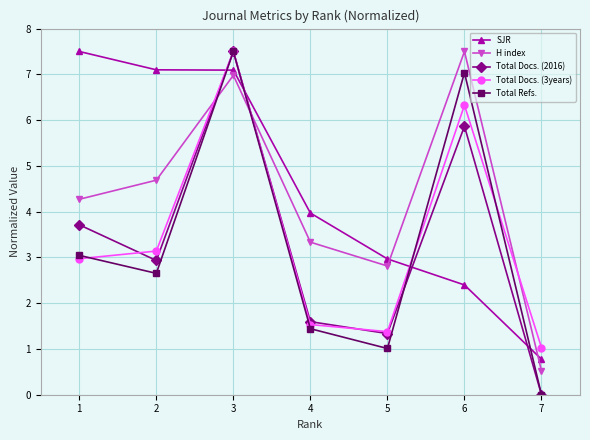

At 6, list the series in order from largest to smallest.

H index, Total Refs., Total Docs. (3years), Total Docs. (2016), SJR